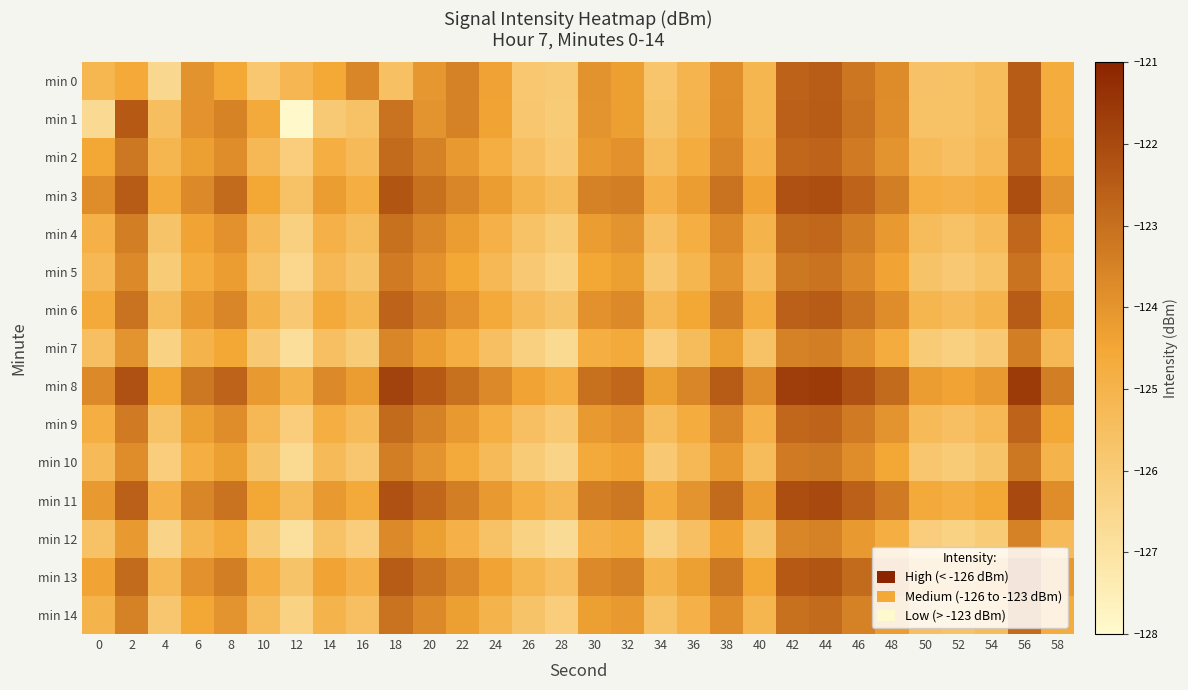

At how many categories does at least one series exceed -124?

21